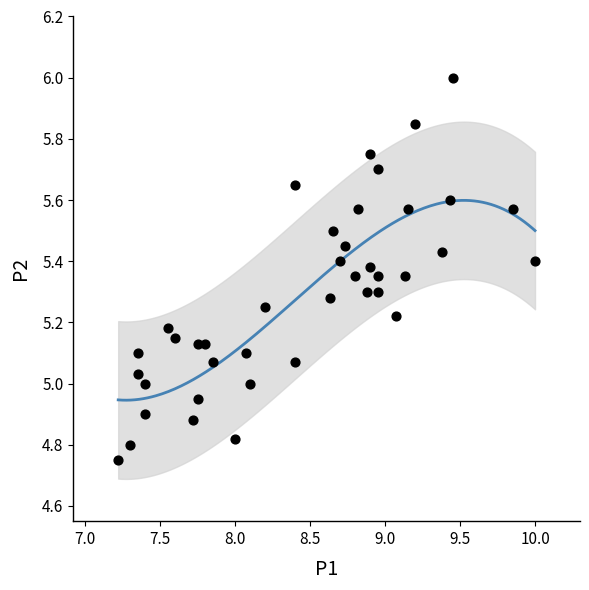

What is the range of X values (max minus min)?

2.8